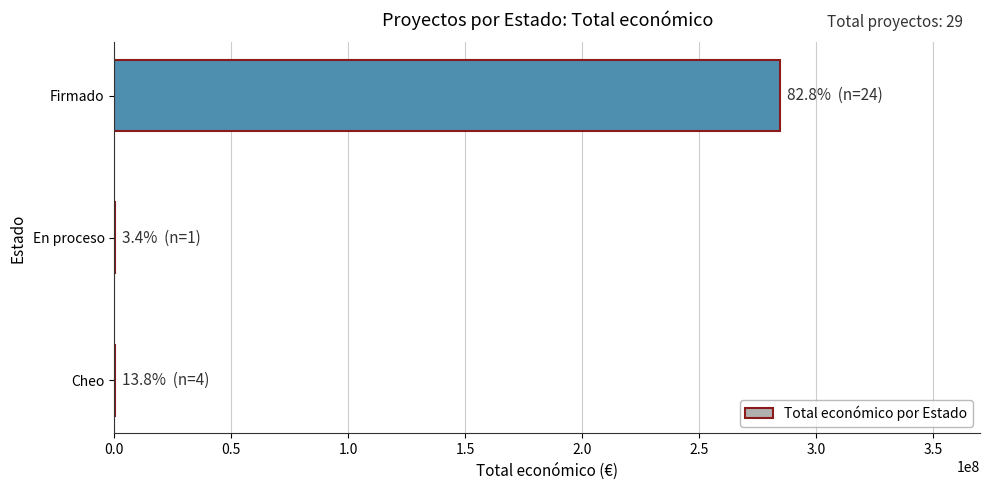

Which has a higher value, Firmado or Cheo?

Firmado